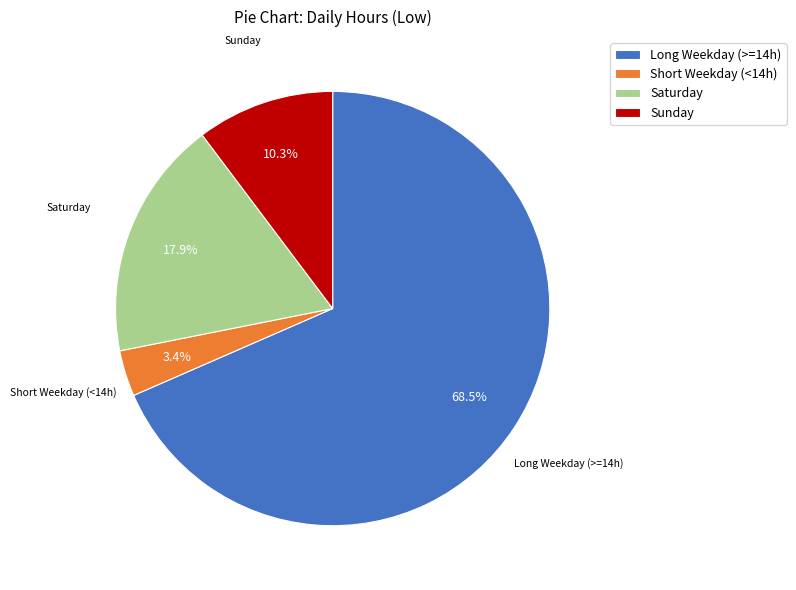

What is the total percentage of Long Weekday (>=14h) and Saturday?

86.3%